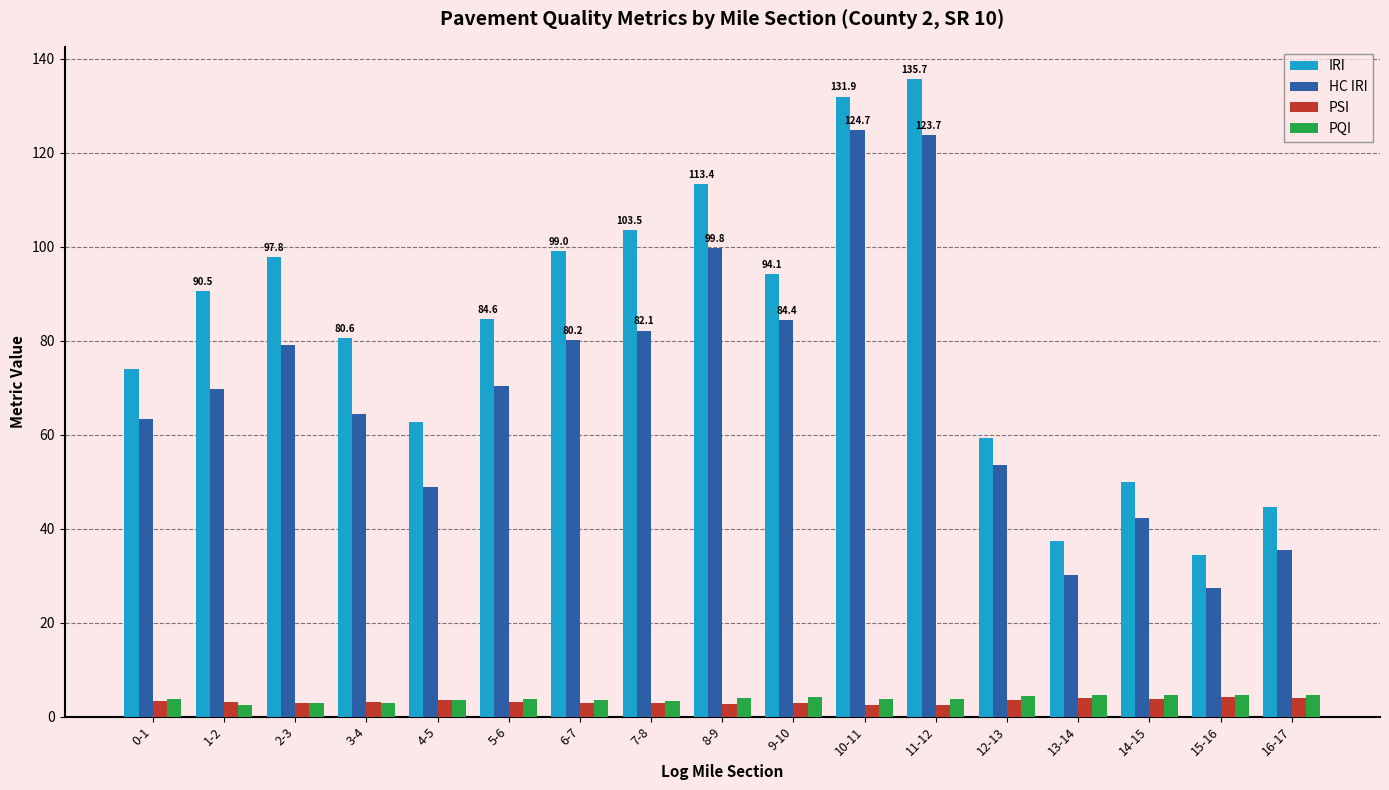

Which series has the largest range (max minus min)?

IRI